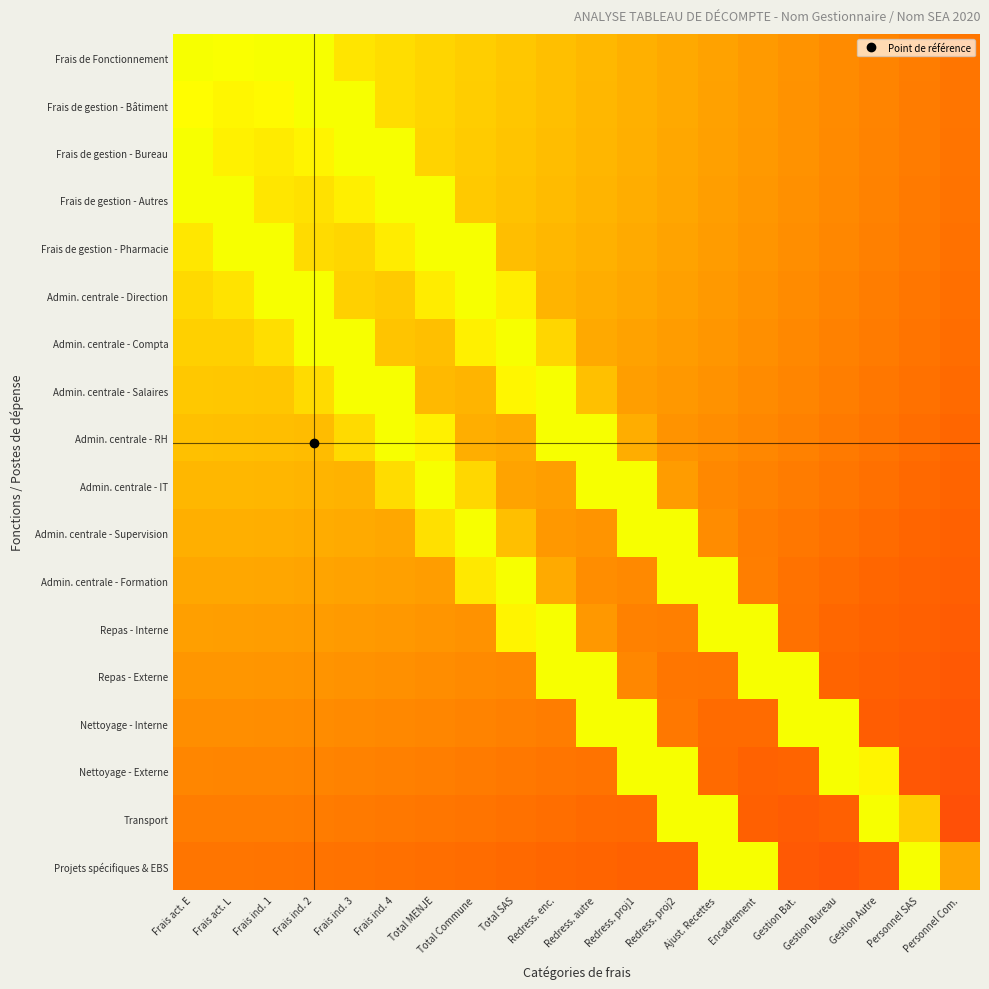

Which series changed the most between Frais ind. 3 and Encadrement?

Projets spécifiques & EBS